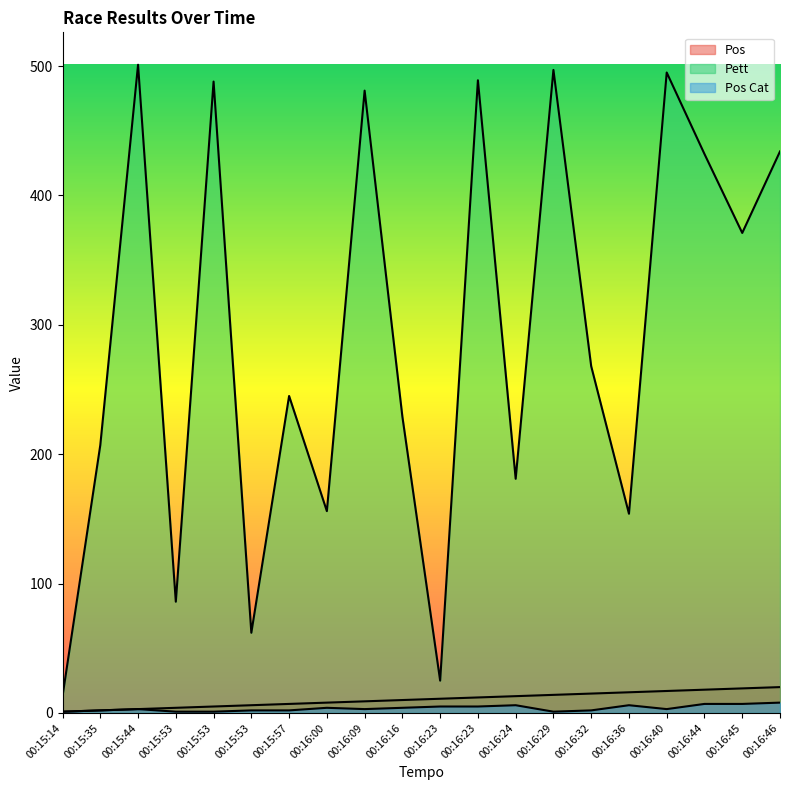

At which label is Pos closest to 10?

00:16:16